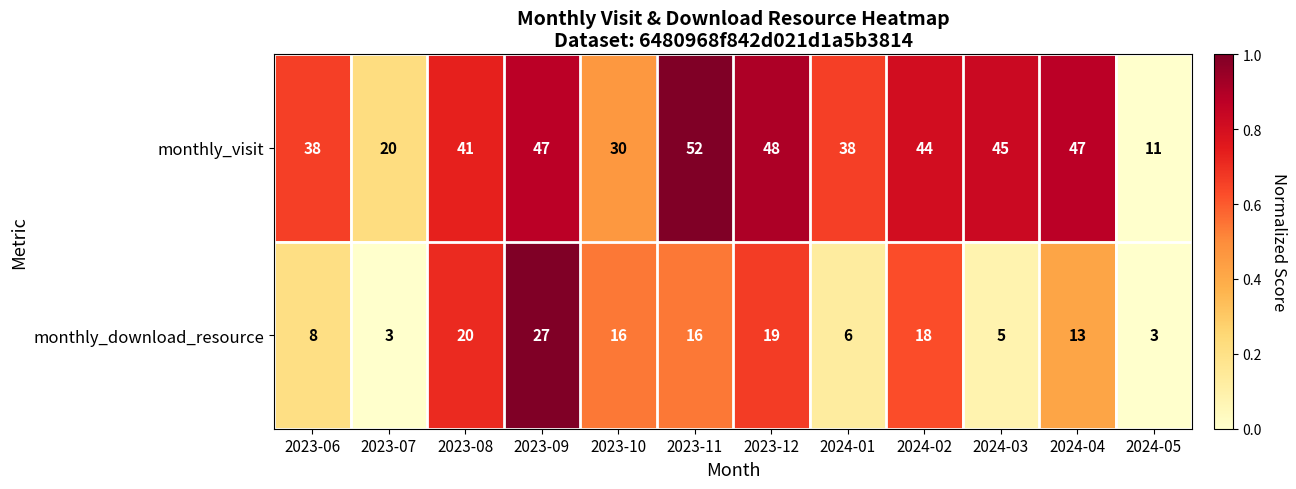

Count the number of categories in the chart.

12